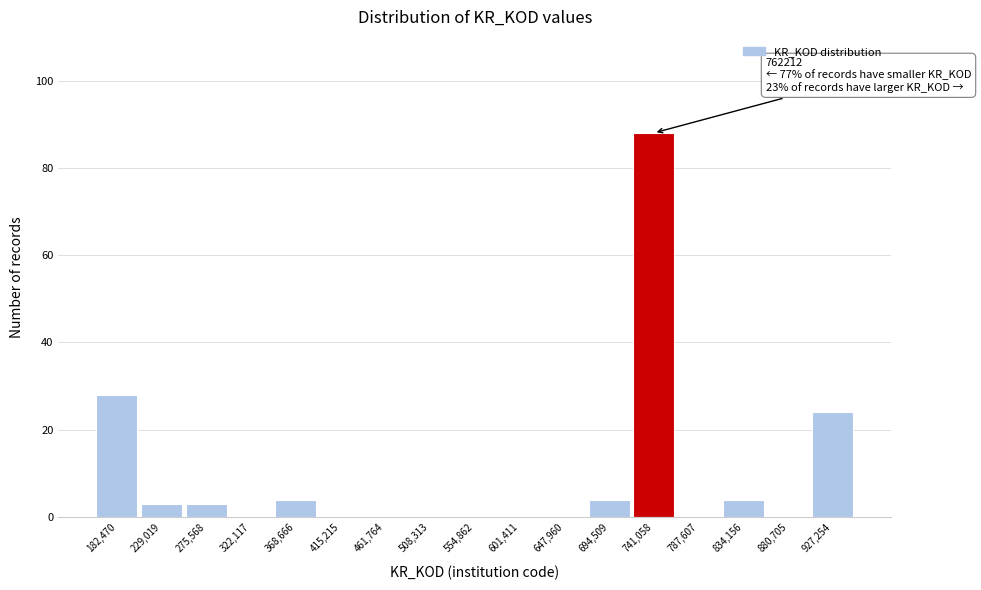

Reading right to left, what are all the values shown in this chart?

927,254=24	880,705=0	834,156=4	787,607=0	741,058=88	694,509=4	647,960=0	601,411=0	554,862=0	508,313=0	461,764=0	415,215=0	368,666=4	322,117=0	275,568=3	229,019=3	182,470=28